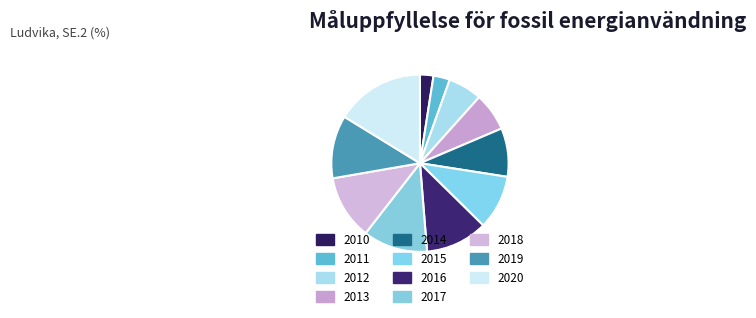

Is 2011 the majority of the pie?

No